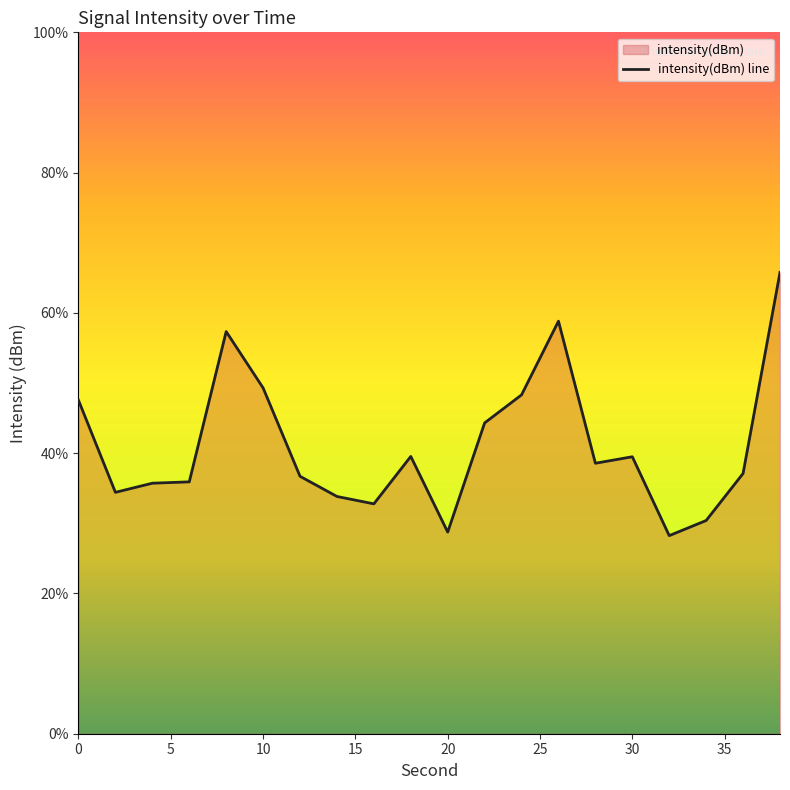

The chart shows a value of -188.0 at 15. True or false?

False